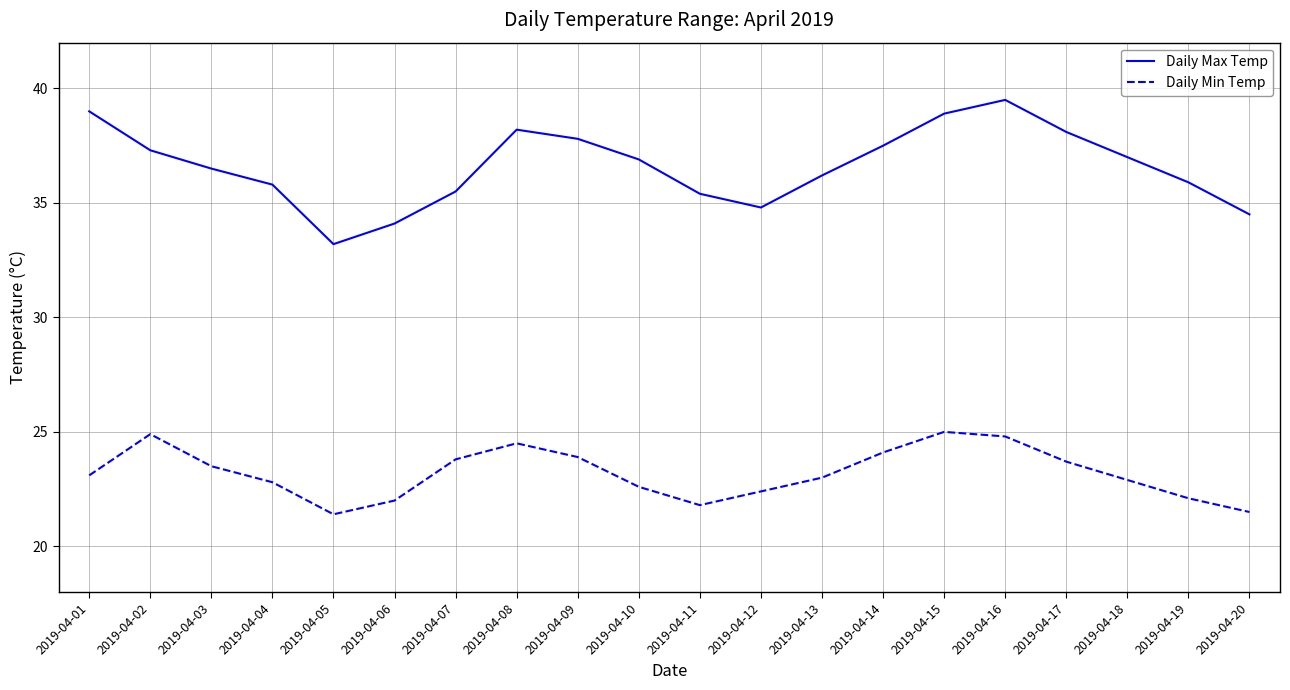

What is the difference between the highest and lowest values at 2019-04-13?

13.2